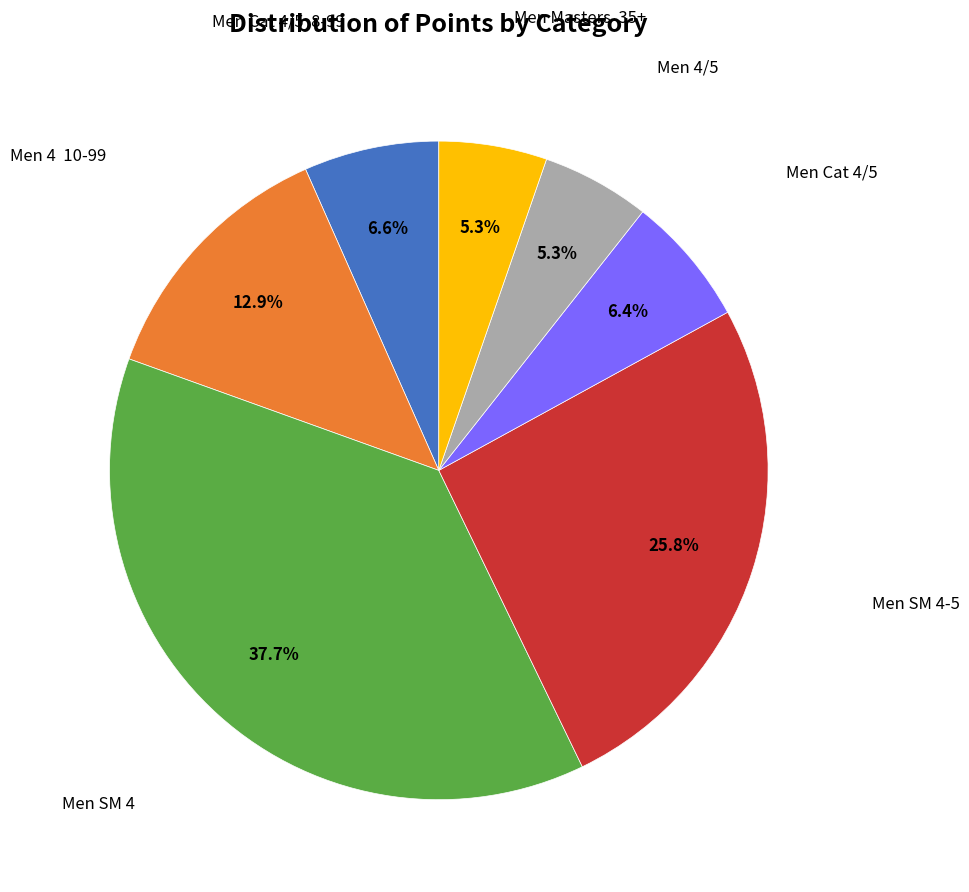

Is there a majority slice in this chart?

No